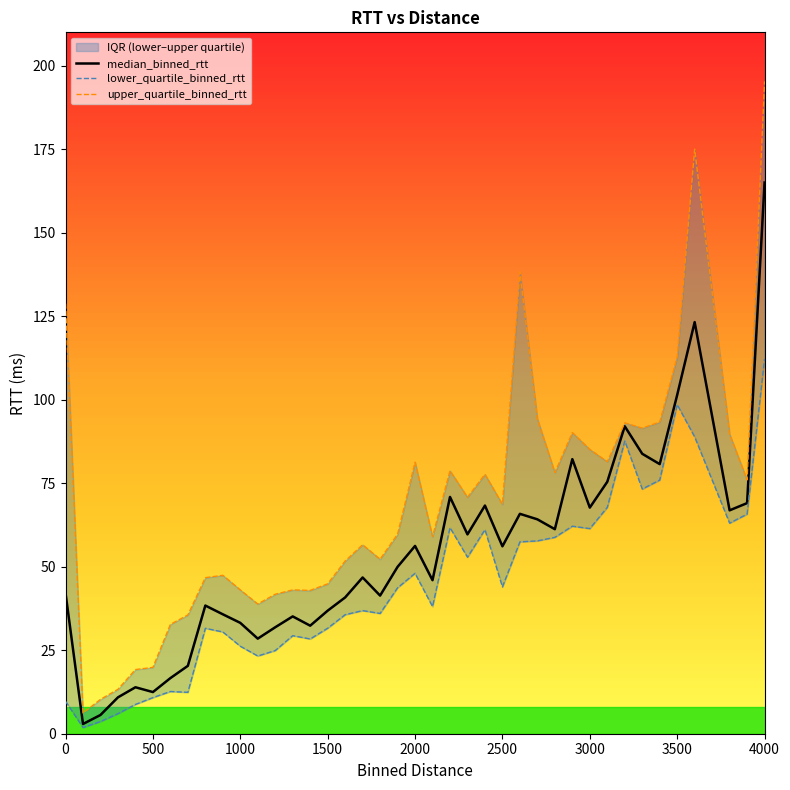

What is the sum of all upper_quartile_binned_rtt values?

2765.6